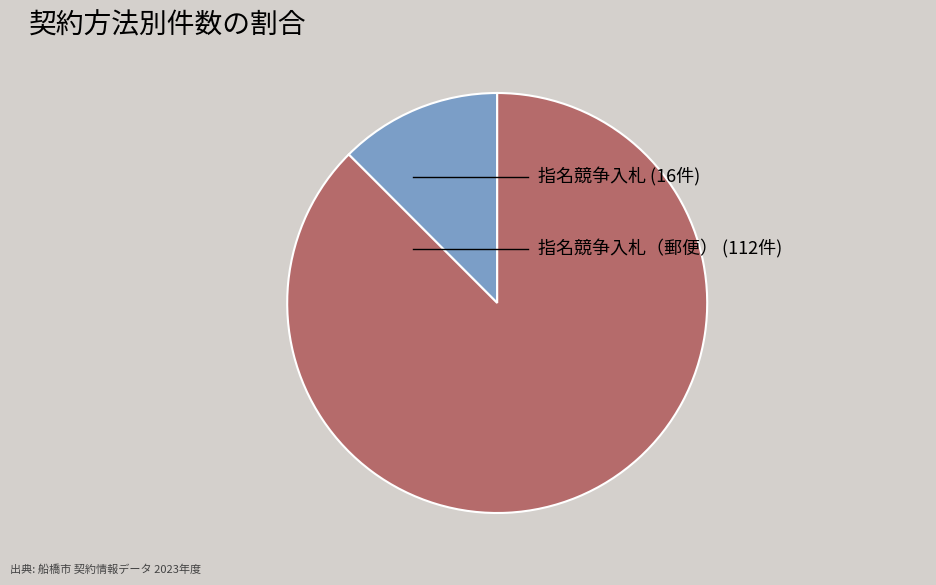

Is there any slice that represents more than half of the pie?

Yes